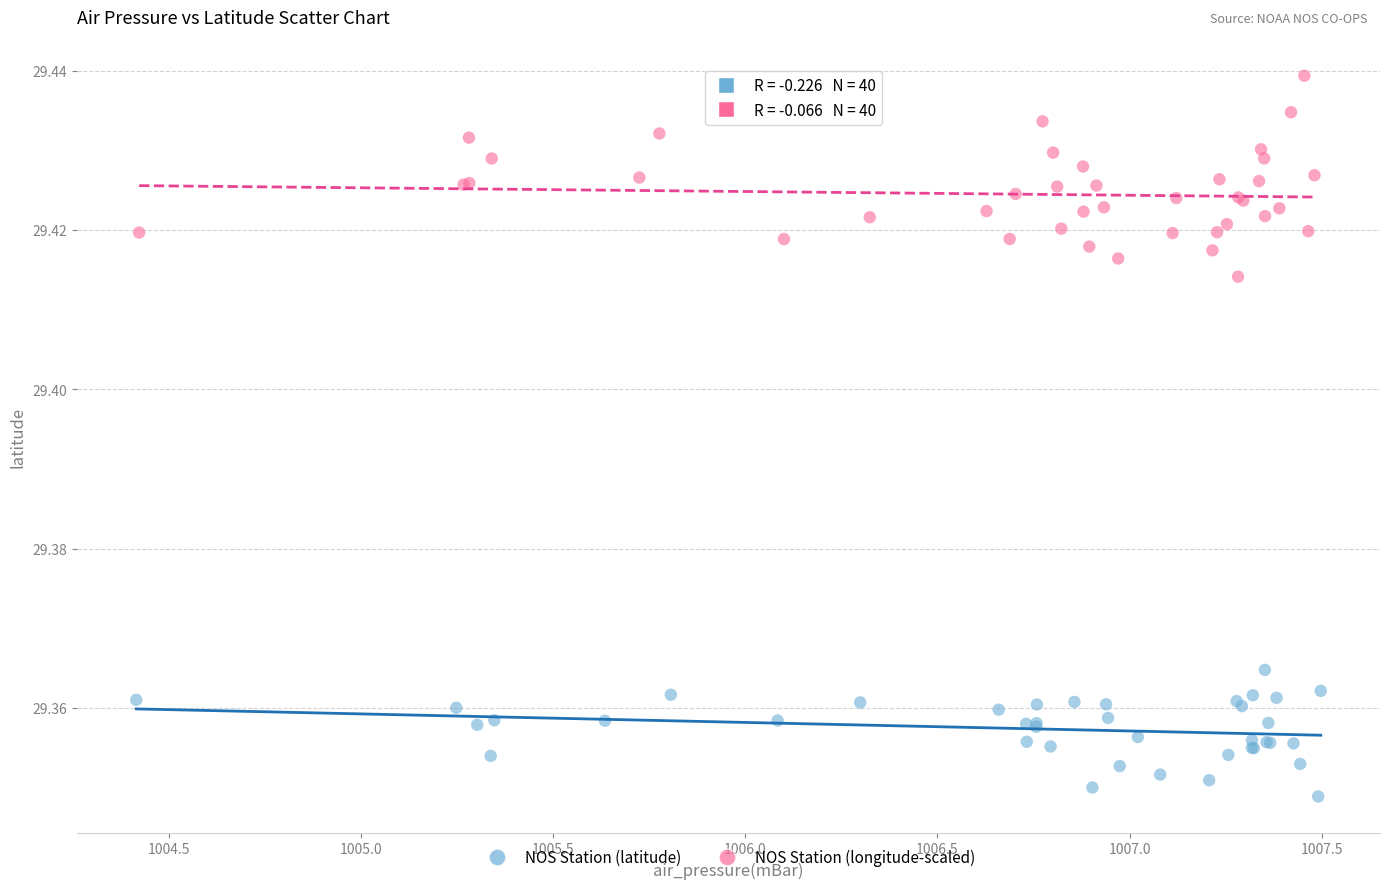

Which series contains the highest Y value?

NOS Station (longitude-scaled)